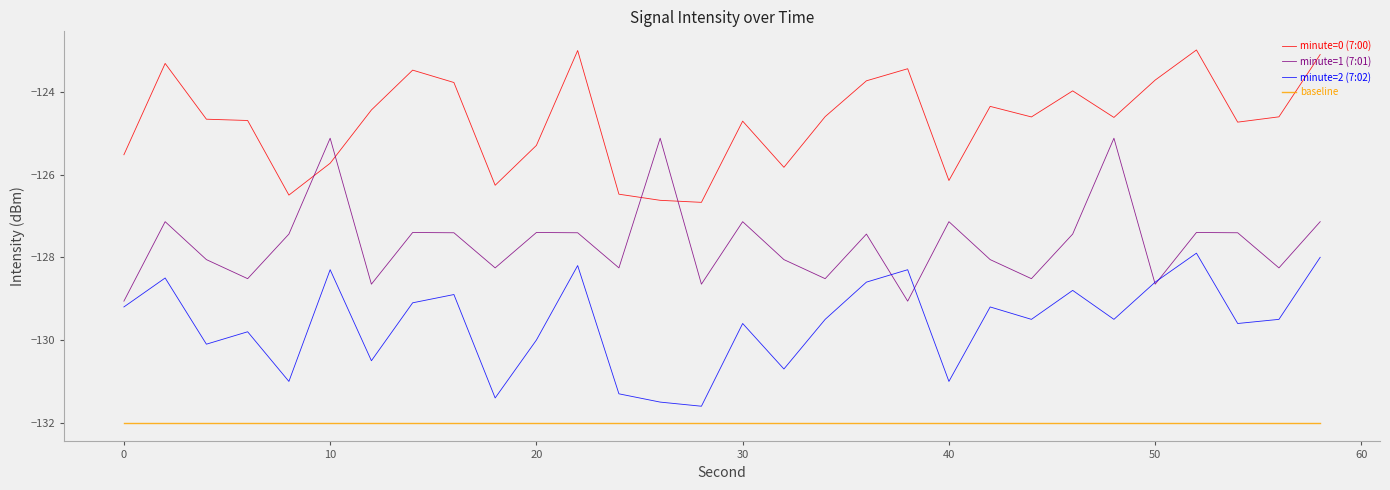

Which series has the largest total across all categories?

minute=0 (7:00)